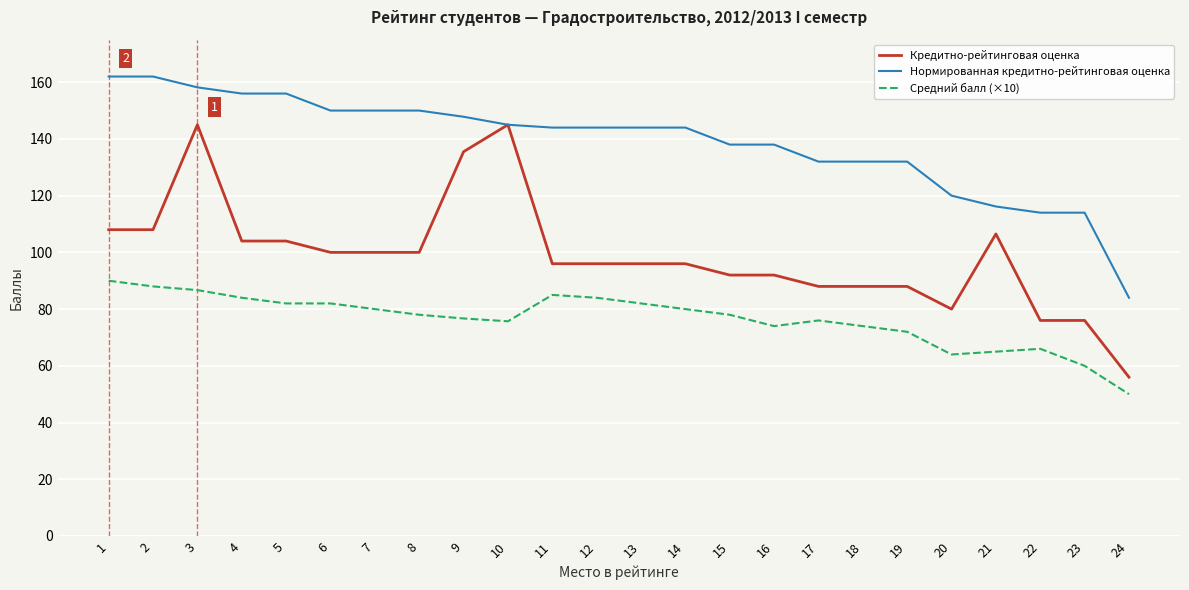

Rank the series at 16 from lowest to highest value.

Средний балл (×10), Кредитно-рейтинговая оценка, Нормированная кредитно-рейтинговая оценка